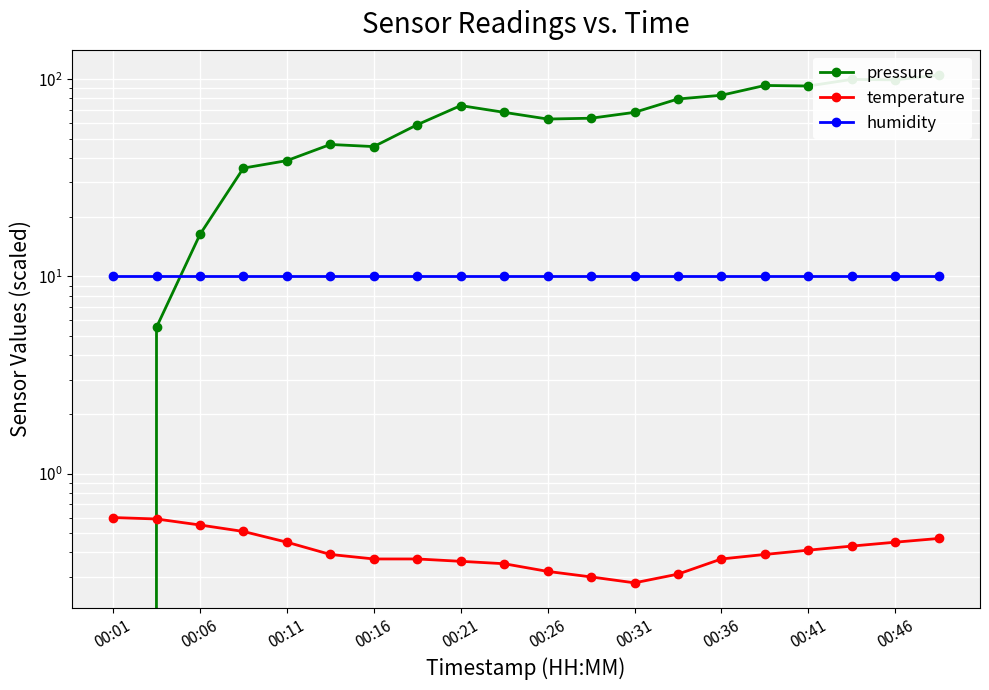

Is it true that pressure equals 125.7 at 15?

False